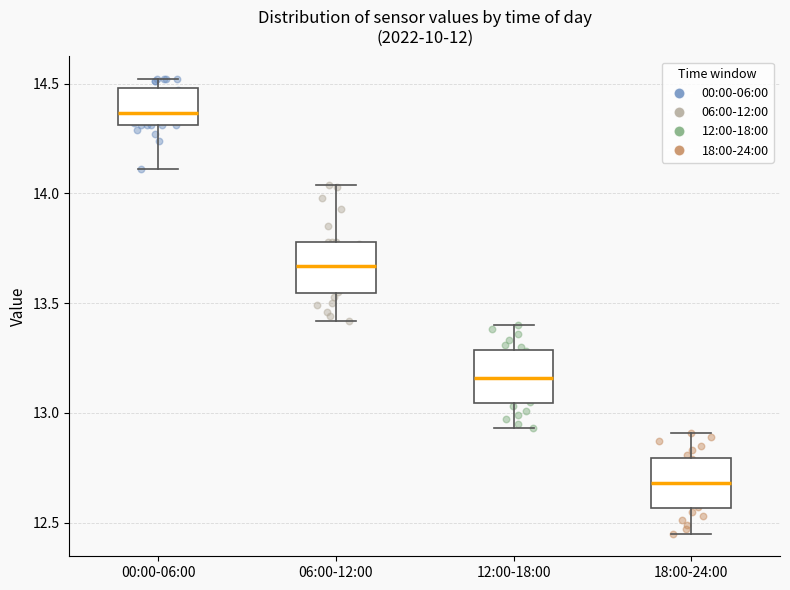

Reading left to right, read every box against the y-axis: the position of its median line, the range the box covers, and the ends of its whiskers. The values are not printed on the chart, so give them approximately, as read against the axis.

00:00-06:00: median 14.35, box 14.30 to 14.50, whiskers 14.10 to 14.50 (just above the box's upper edge)
06:00-12:00: median 13.65, box 13.55 to 13.80, whiskers 13.40 to 14.05
12:00-18:00: median 13.15, box 13.05 to 13.30, whiskers 12.95 to 13.40
18:00-24:00: median 12.70, box 12.55 to 12.80, whiskers 12.45 to 12.90